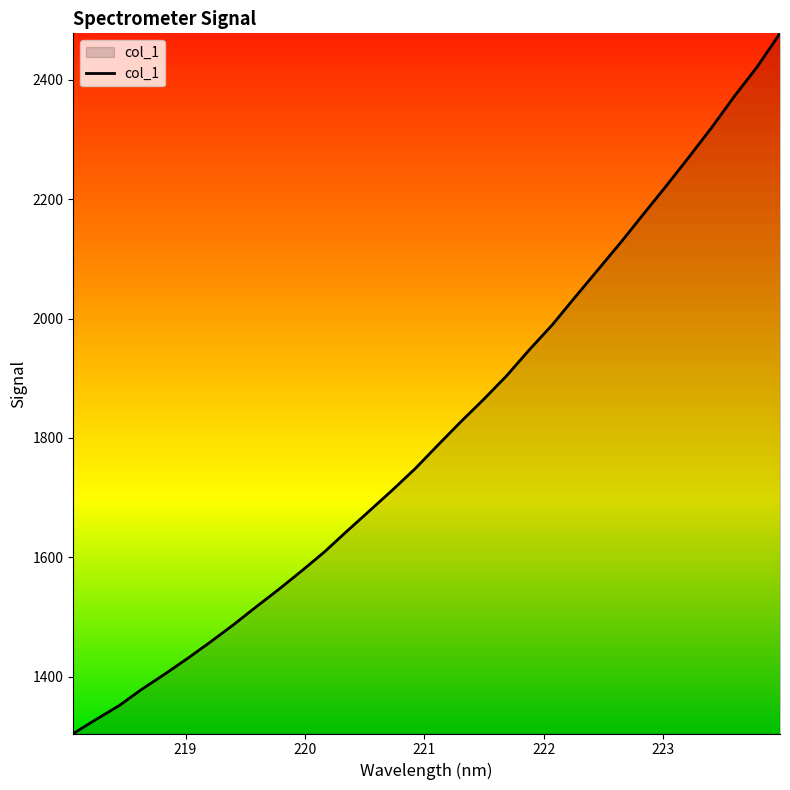

What is the difference between the maximum and minimum values?

1172.6